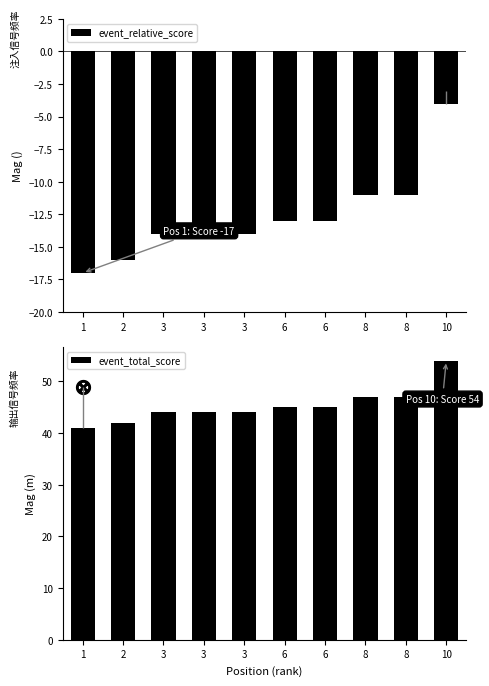

At which category does the chart reach its peak across all series?

10